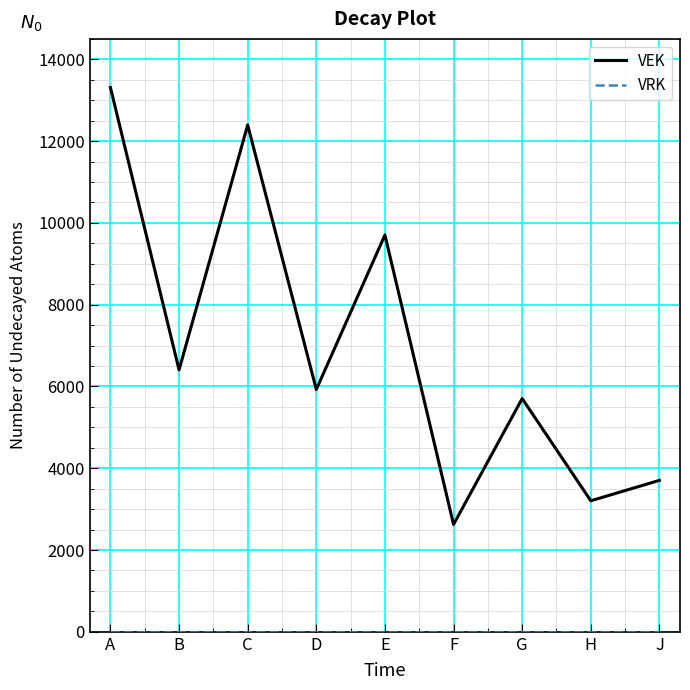

At which label is VEK closest to 7967?

B